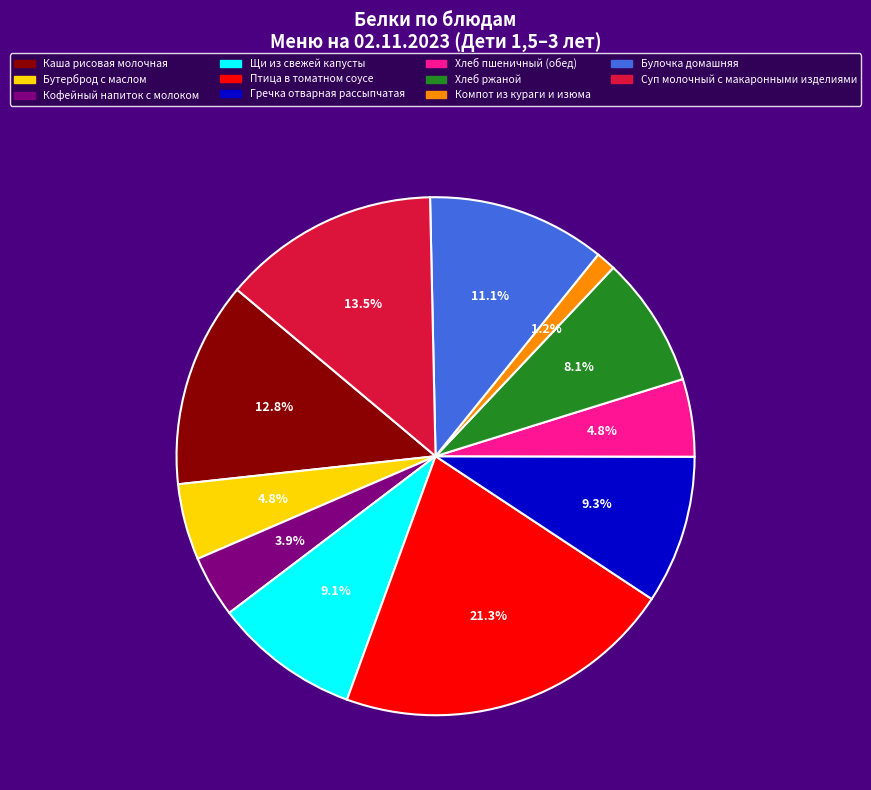

To the nearest percent, what percentage of the pie is Щи из свежей капусты?

9%